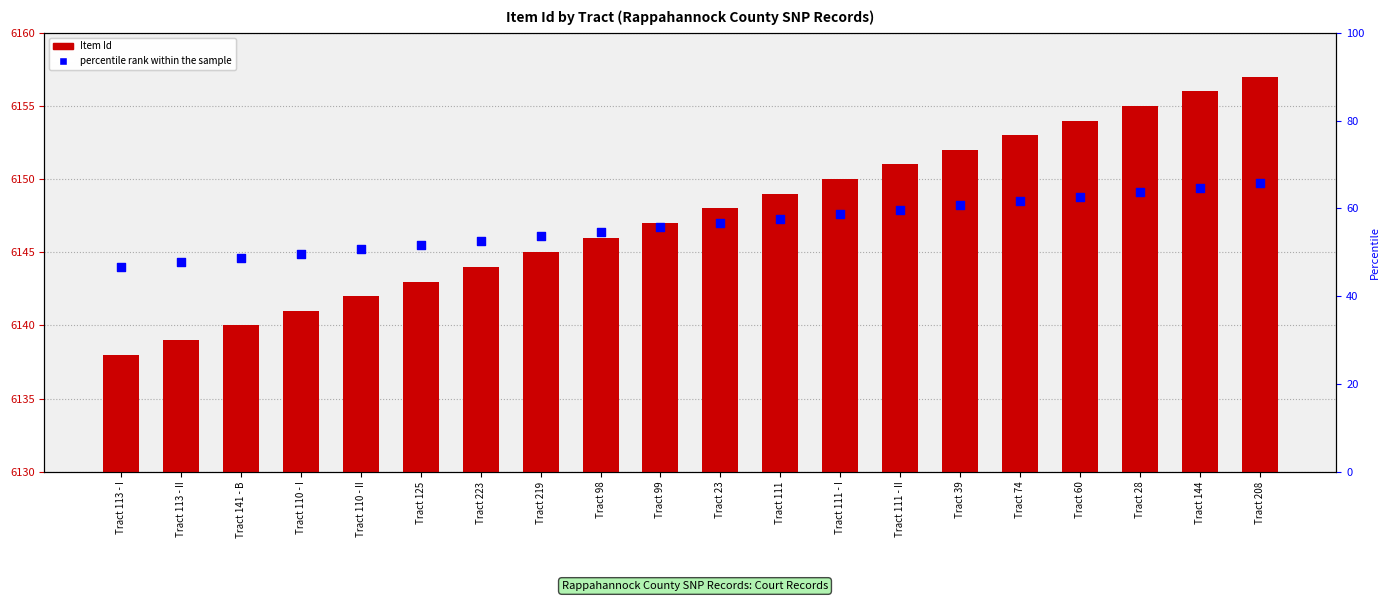

Which series has the largest total across all categories?

Item Id